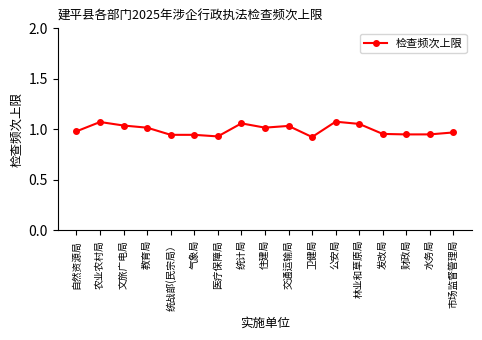

What is the label of the 17th point from the right?

自然资源局